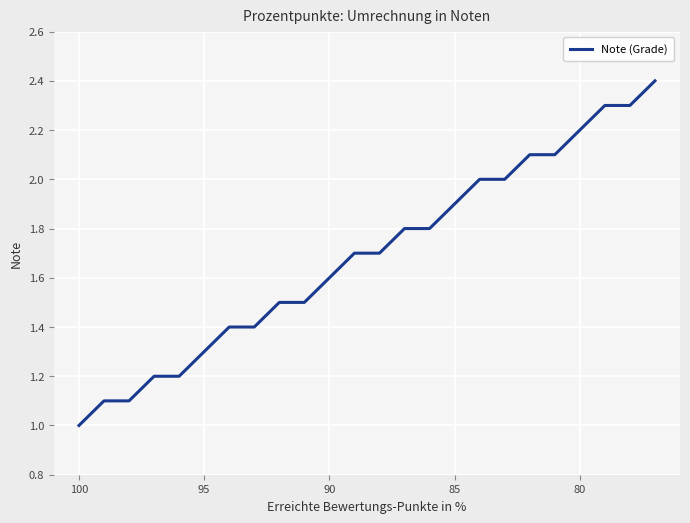

What is the sum of all values?

40.6